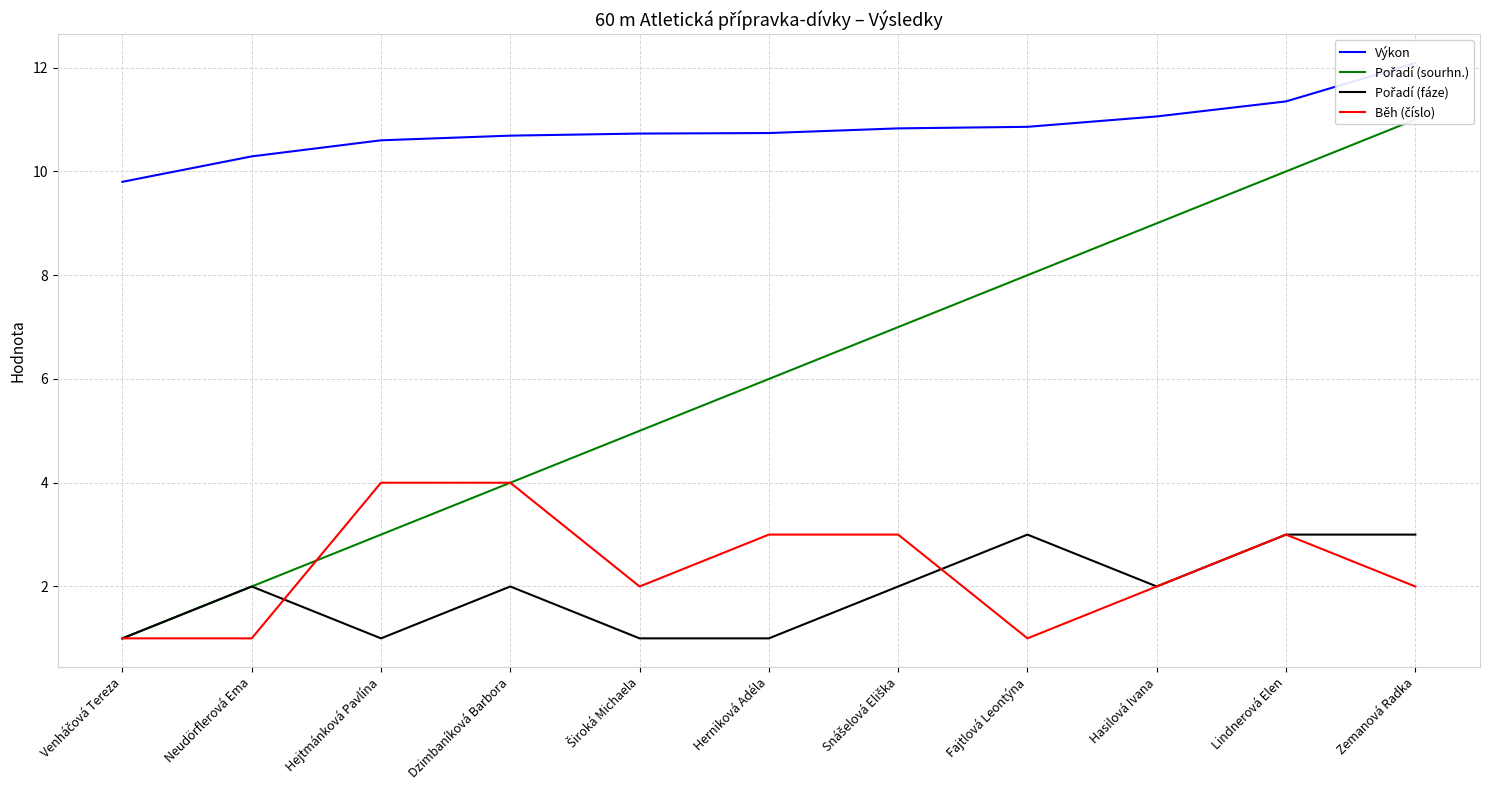

At which category does the chart reach its minimum across all series?

Venháčová Tereza